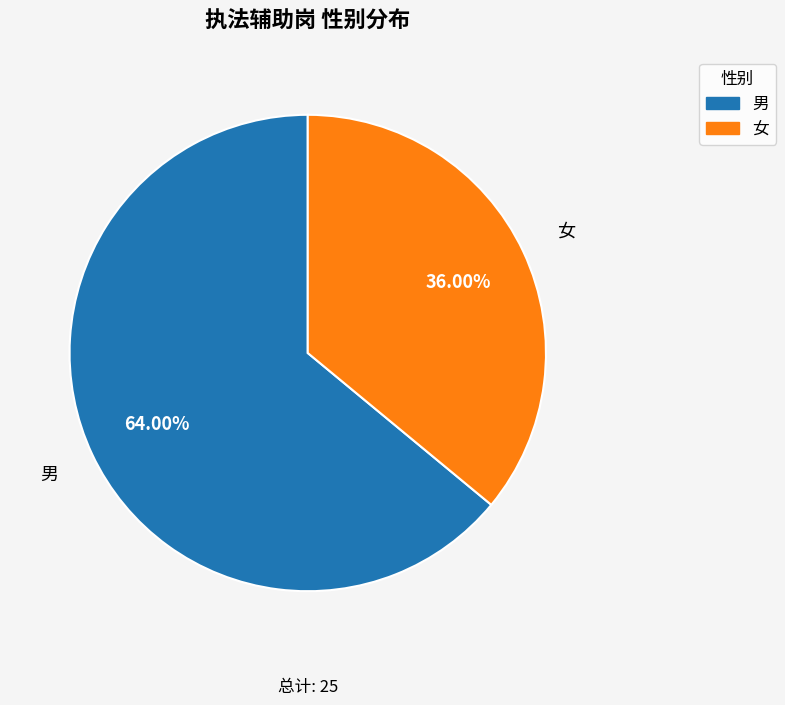

Which slice represents more than half of the pie?

男